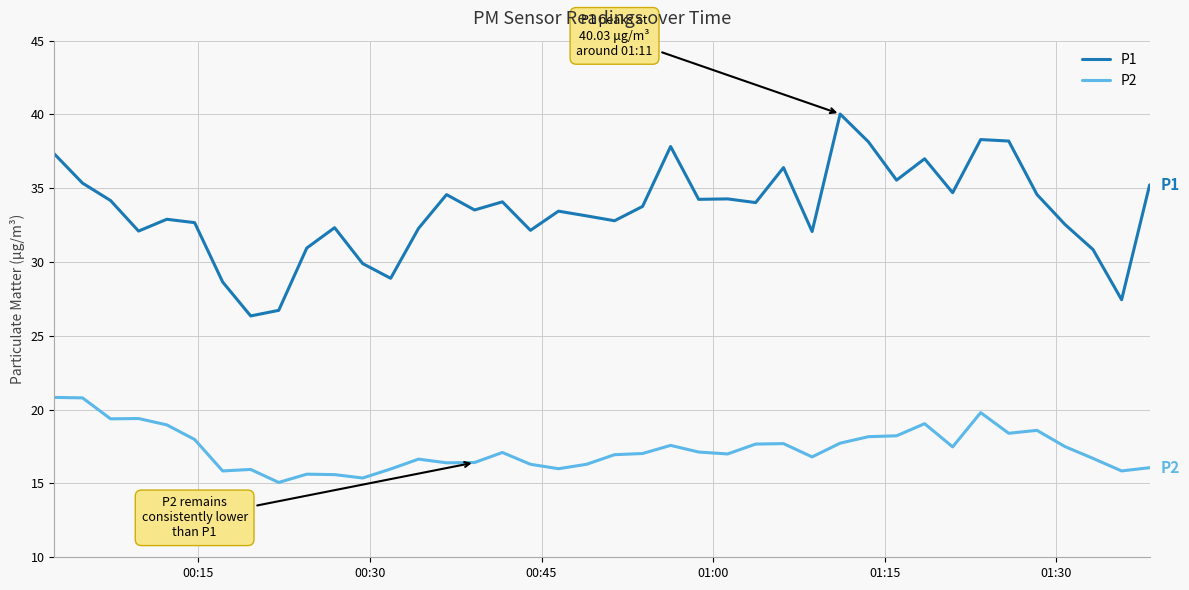

What is the lowest value of the P1 series?

26.4